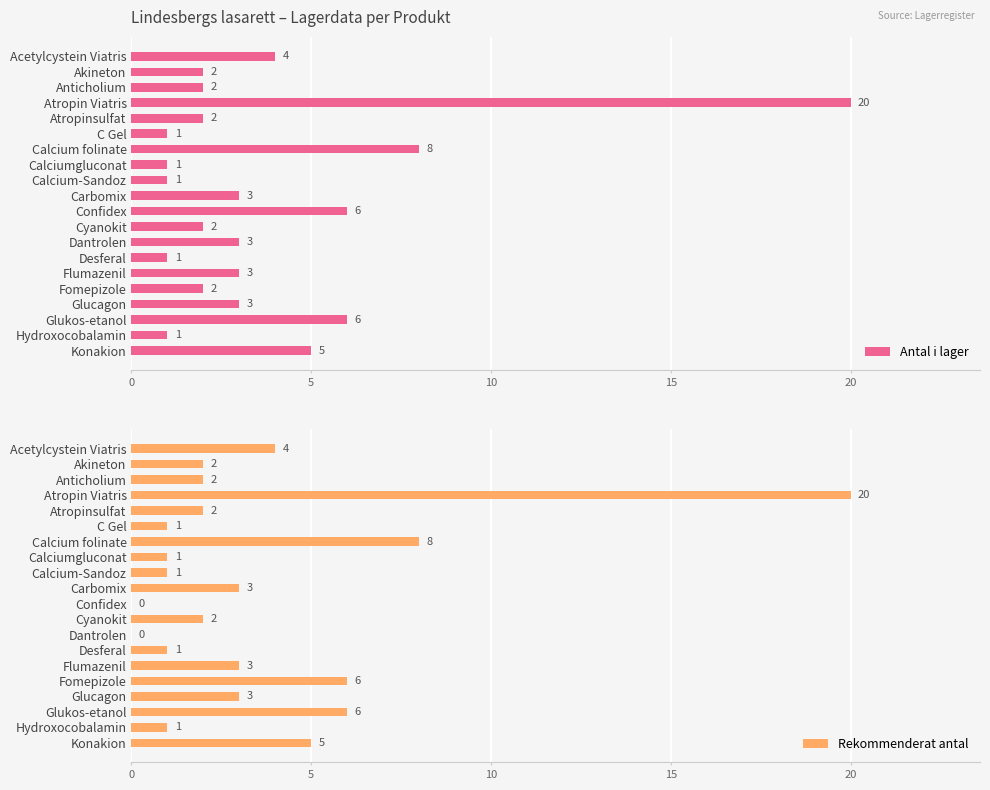

How many categories are shown in the chart?

20